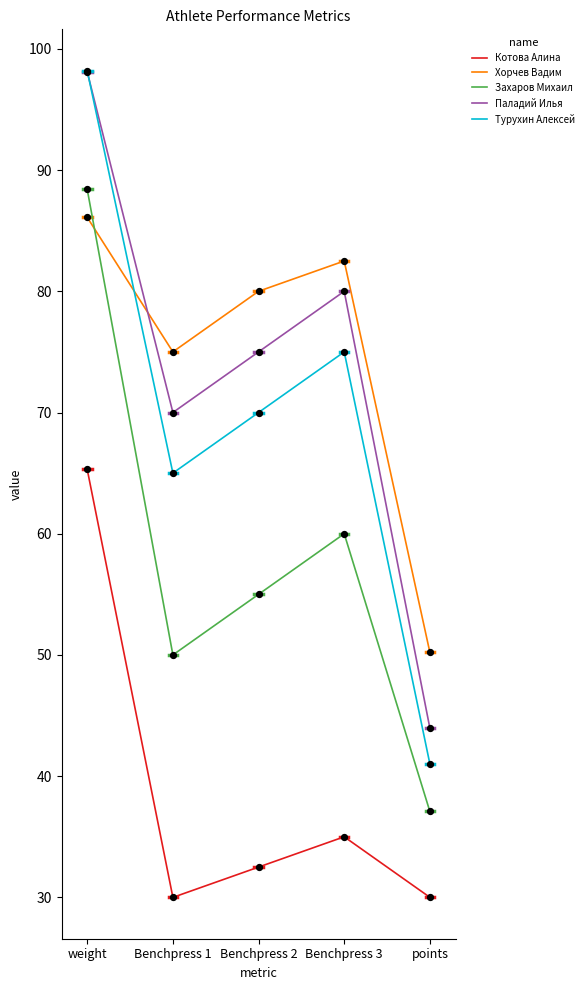

What is the spread (max minus min) of values at weight?

32.9